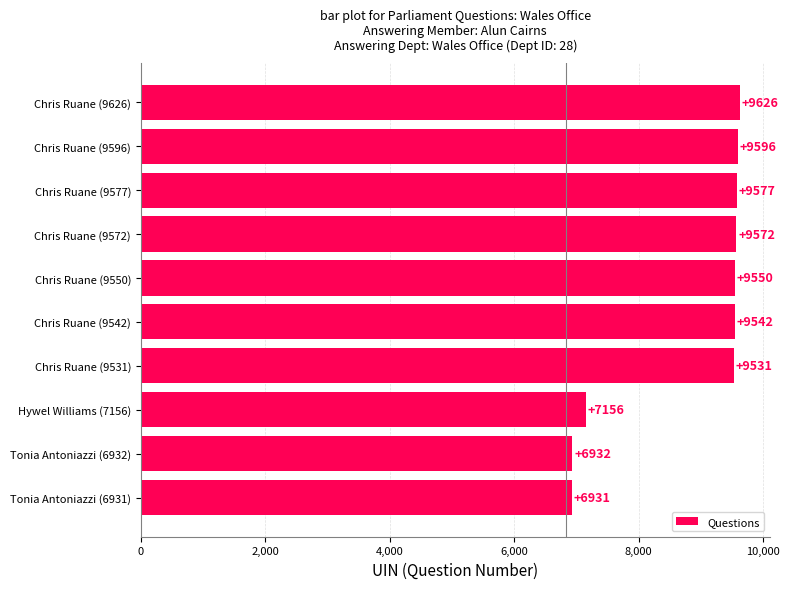

How many categories are shown in the chart?

10